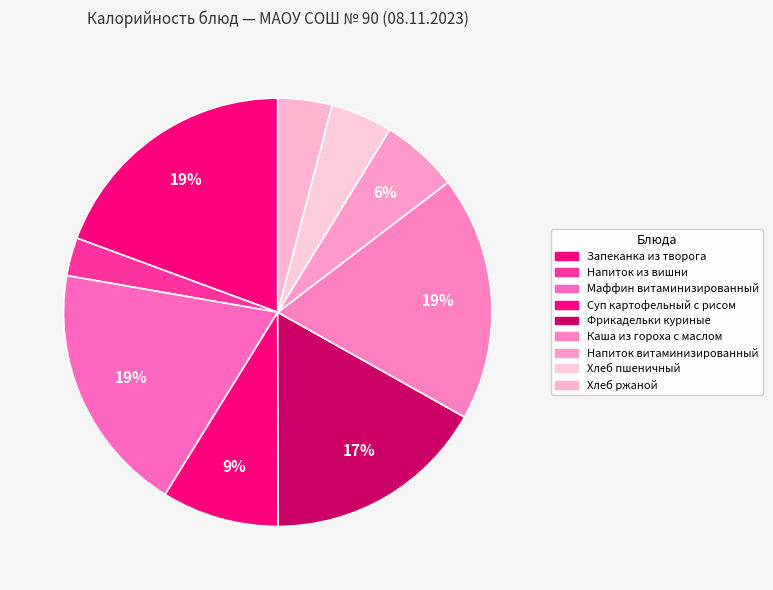

What is the total percentage of Фрикадельки куриные and Напиток витаминизированный?

22.7%